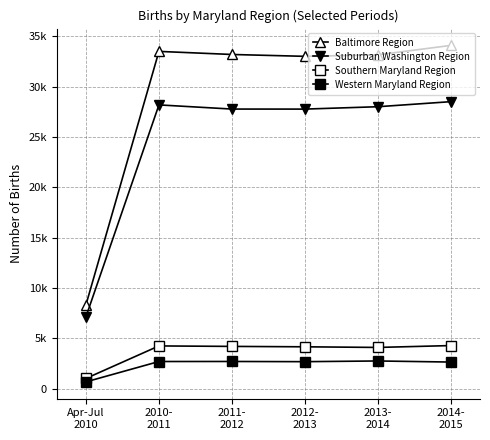

True or false: Western Maryland Region and Southern Maryland Region cross at least once.

False